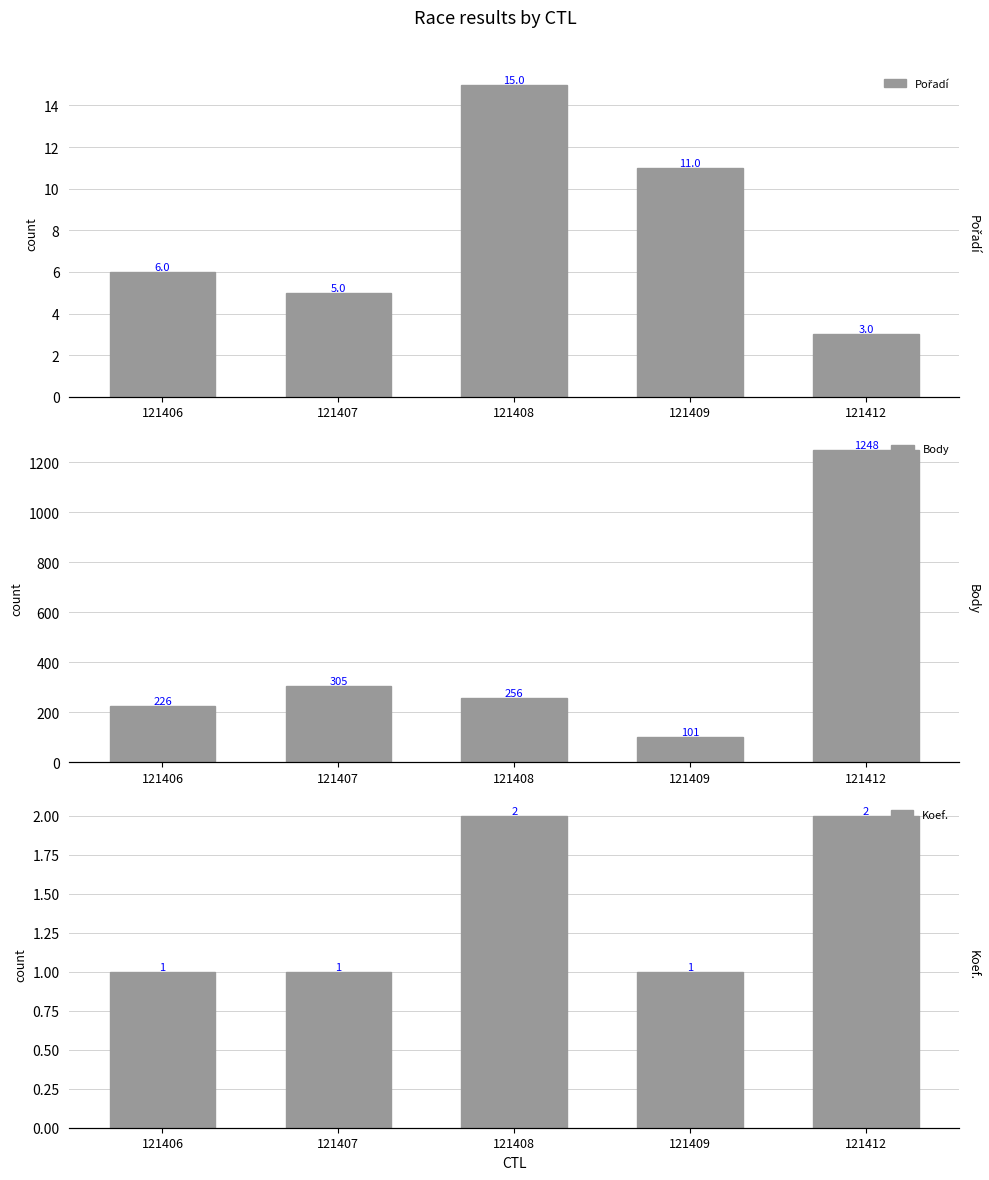

Rank the categories by Koef. value from highest to lowest.

121408, 121412, 121406, 121407, 121409